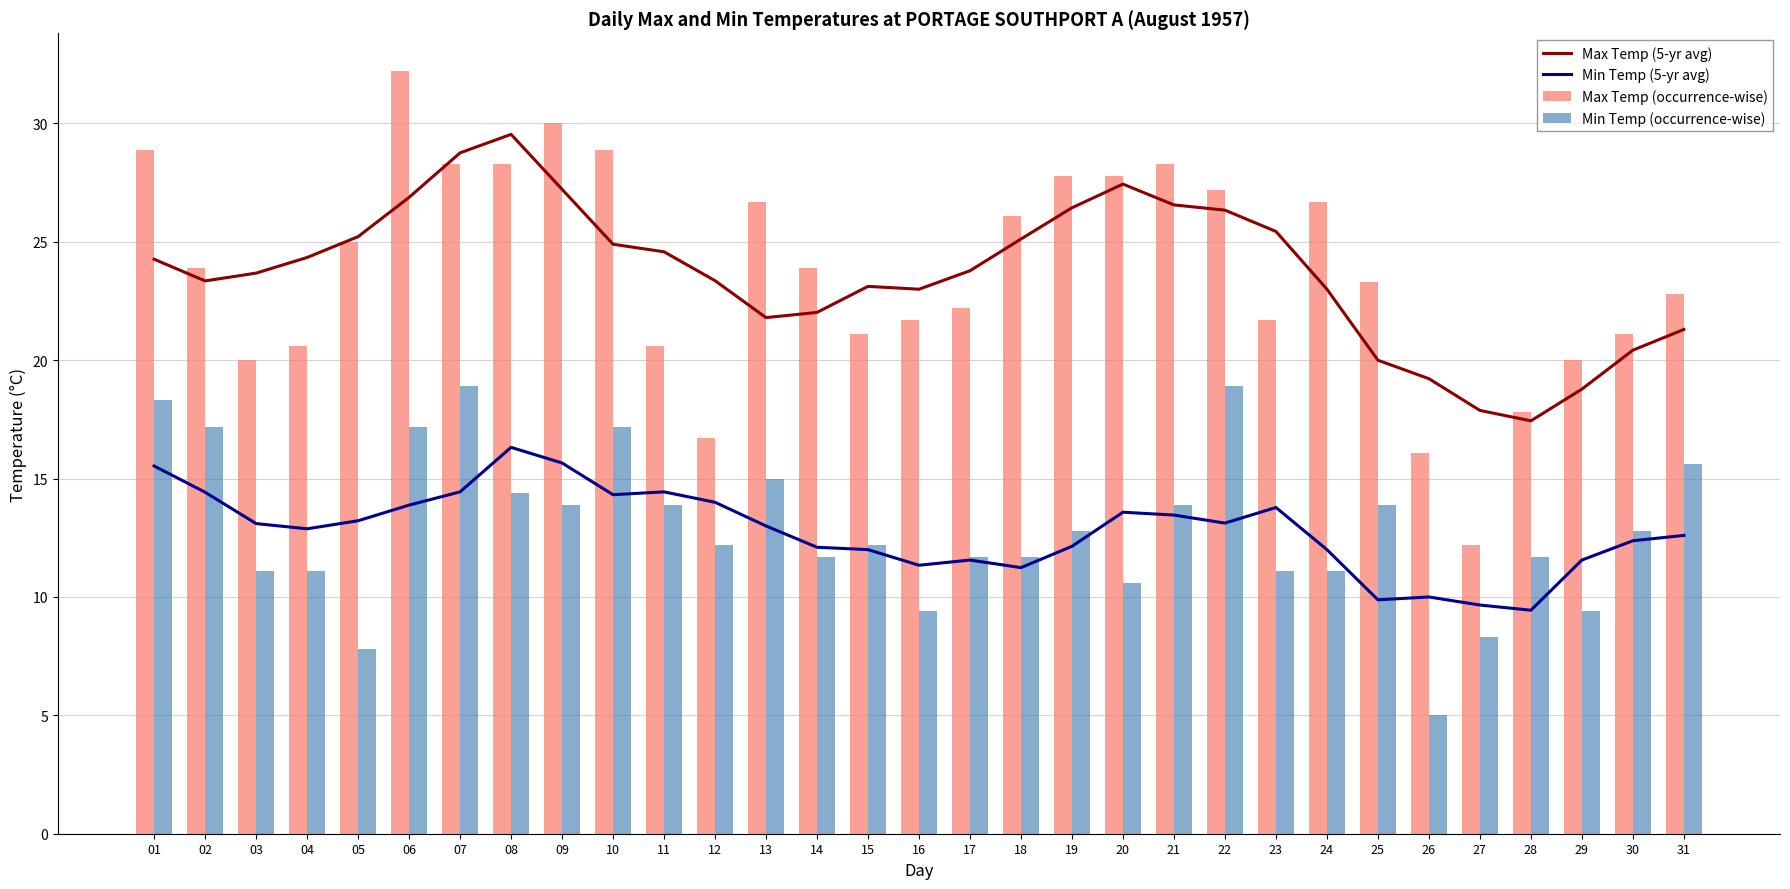

What is the sum of the Min Temp (5-yr avg) values at 22 and 13?

26.1